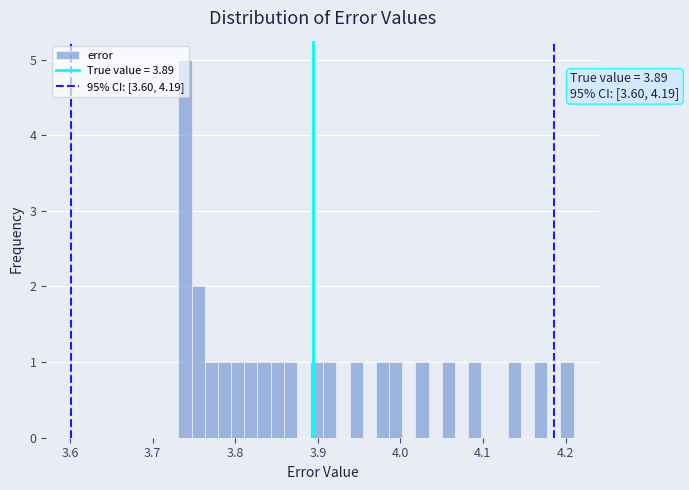

Read against the x-axis, roughly where is the centre of the tallest bar?

3.74